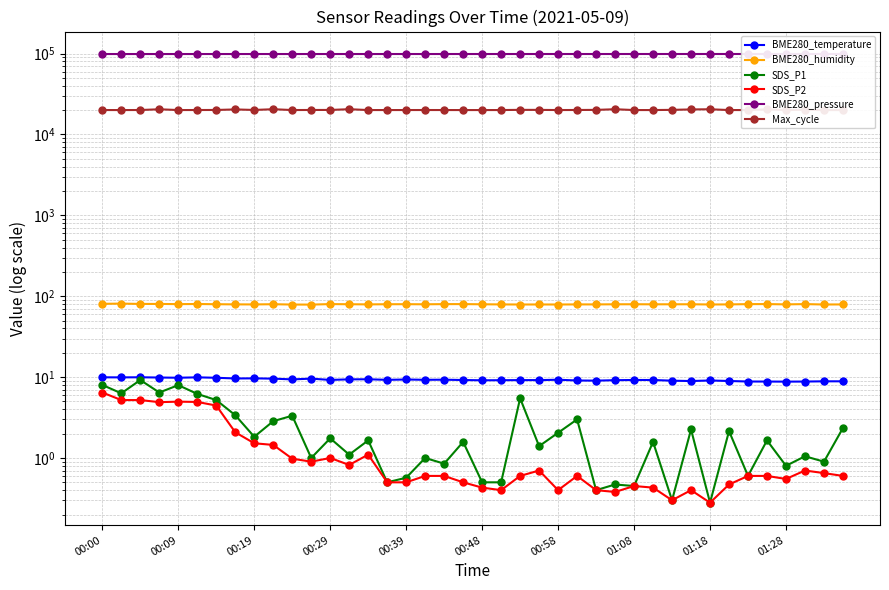

What is the sum of the SDS_P1 values at 35 and 19?

3.2